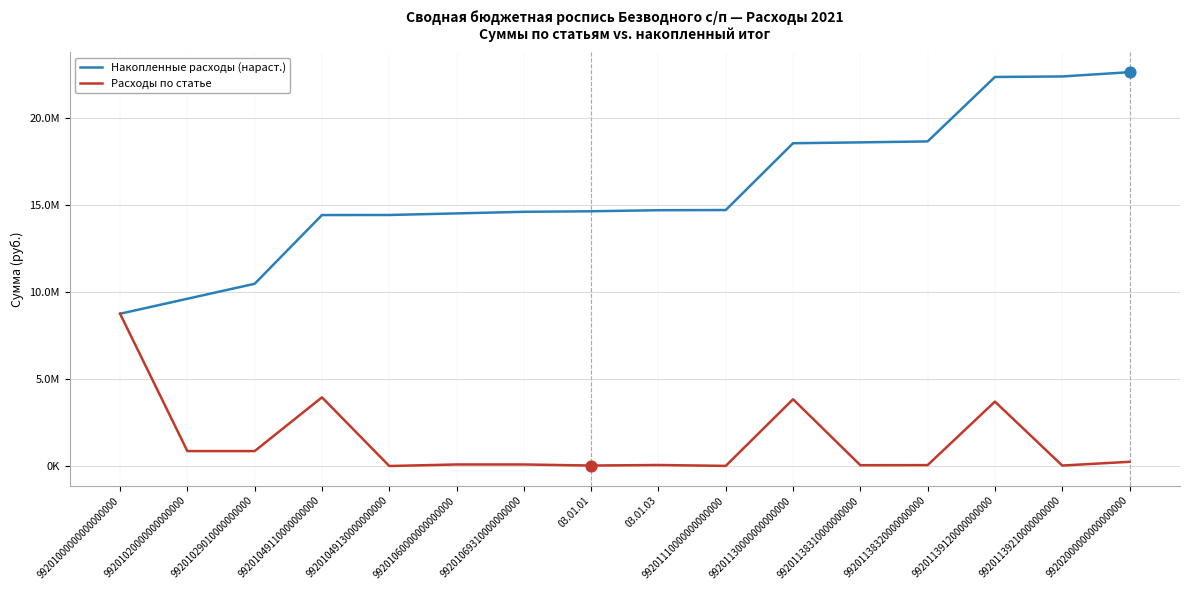

What are all the series names shown in the legend?

Накопленные расходы (нараст.), Расходы по статье